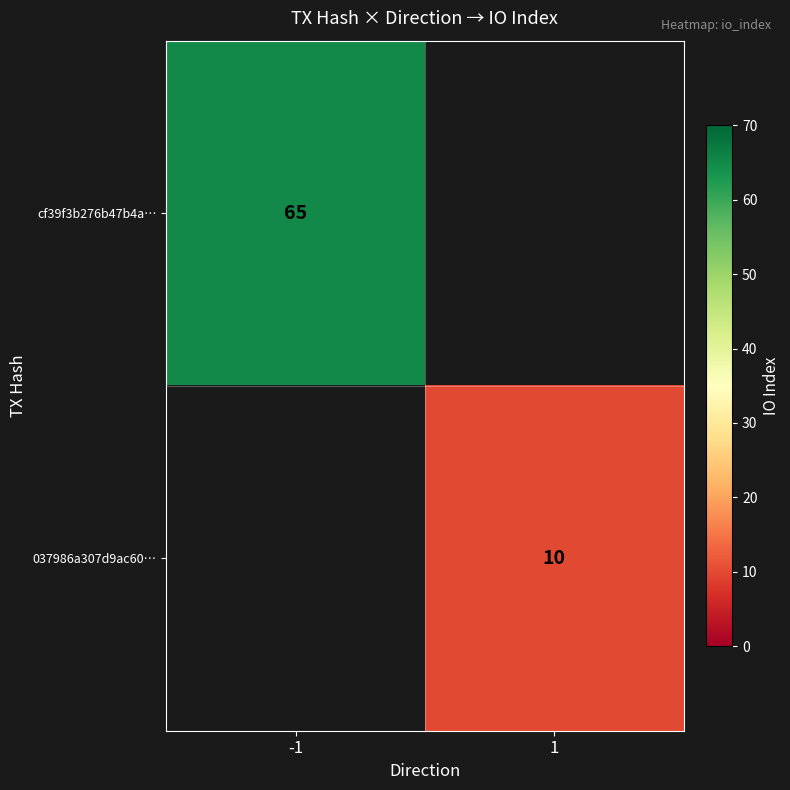

The value of cf39f3b276b47b4a… at -1 is 111.6. True or false?

False